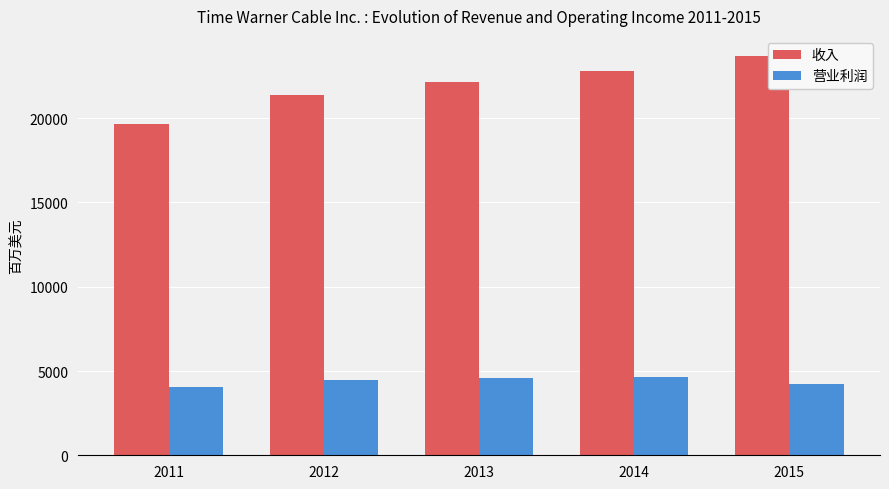

What is the difference between the 收入 values at 2014 and 2013?

692